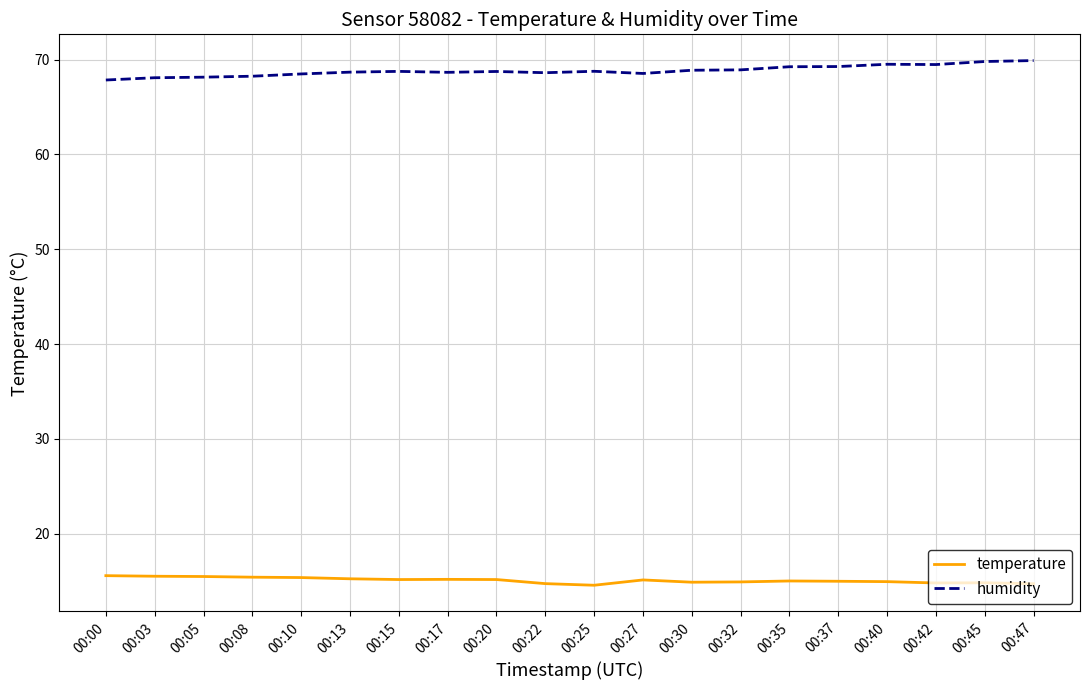

What is the highest value of the humidity series?

69.9